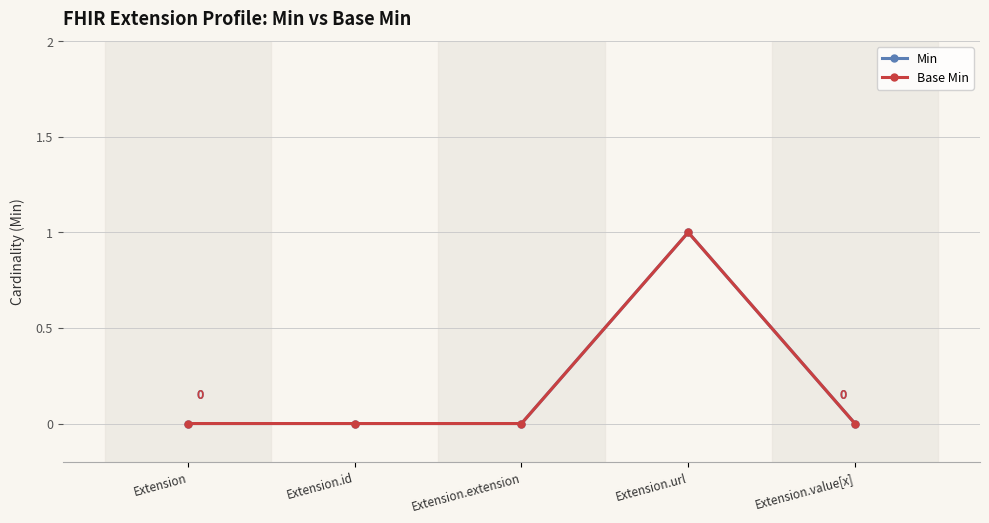

Is this an area chart (filled region under the line)?

No